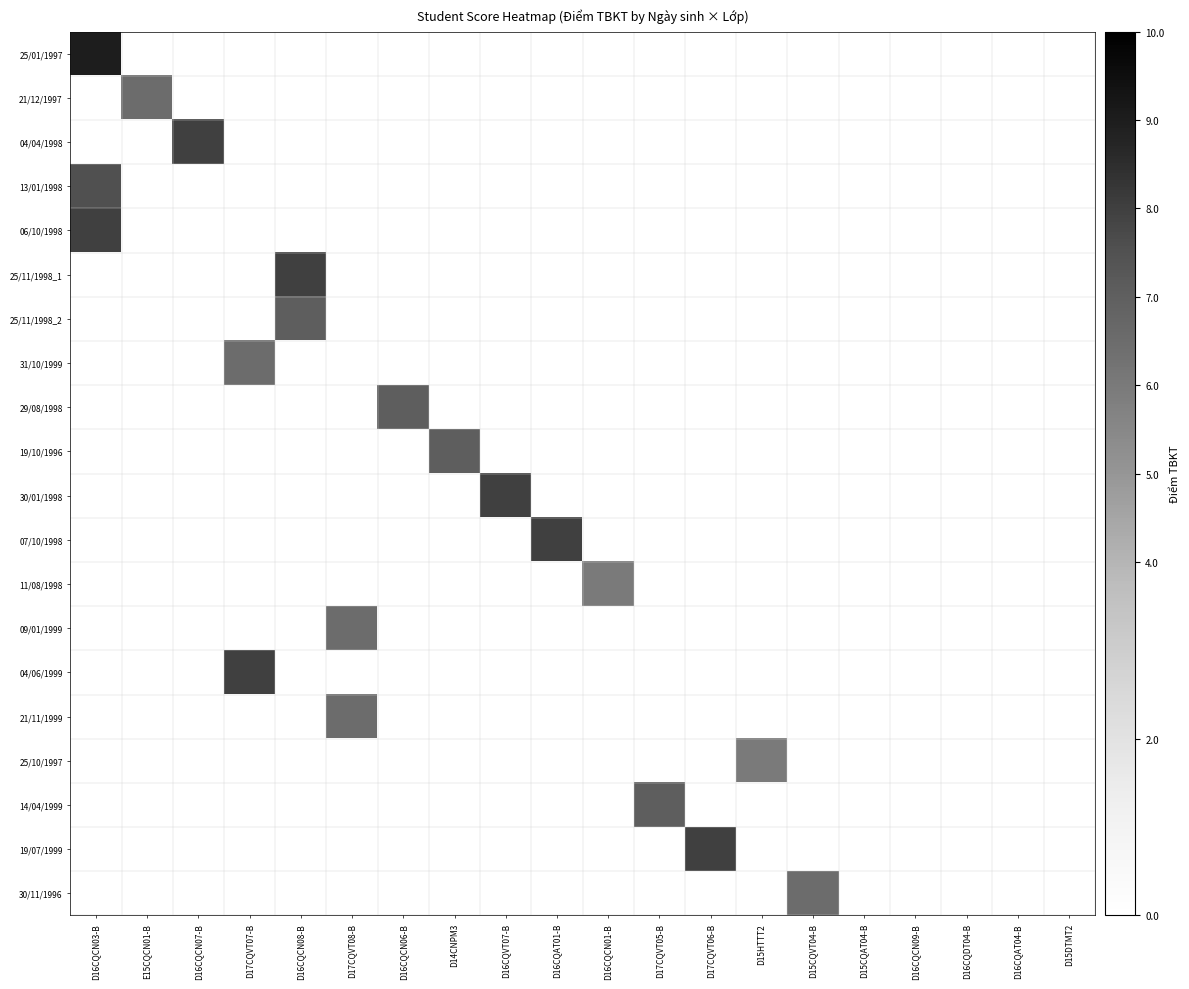

At how many categories does at least one series exceed 8?

1